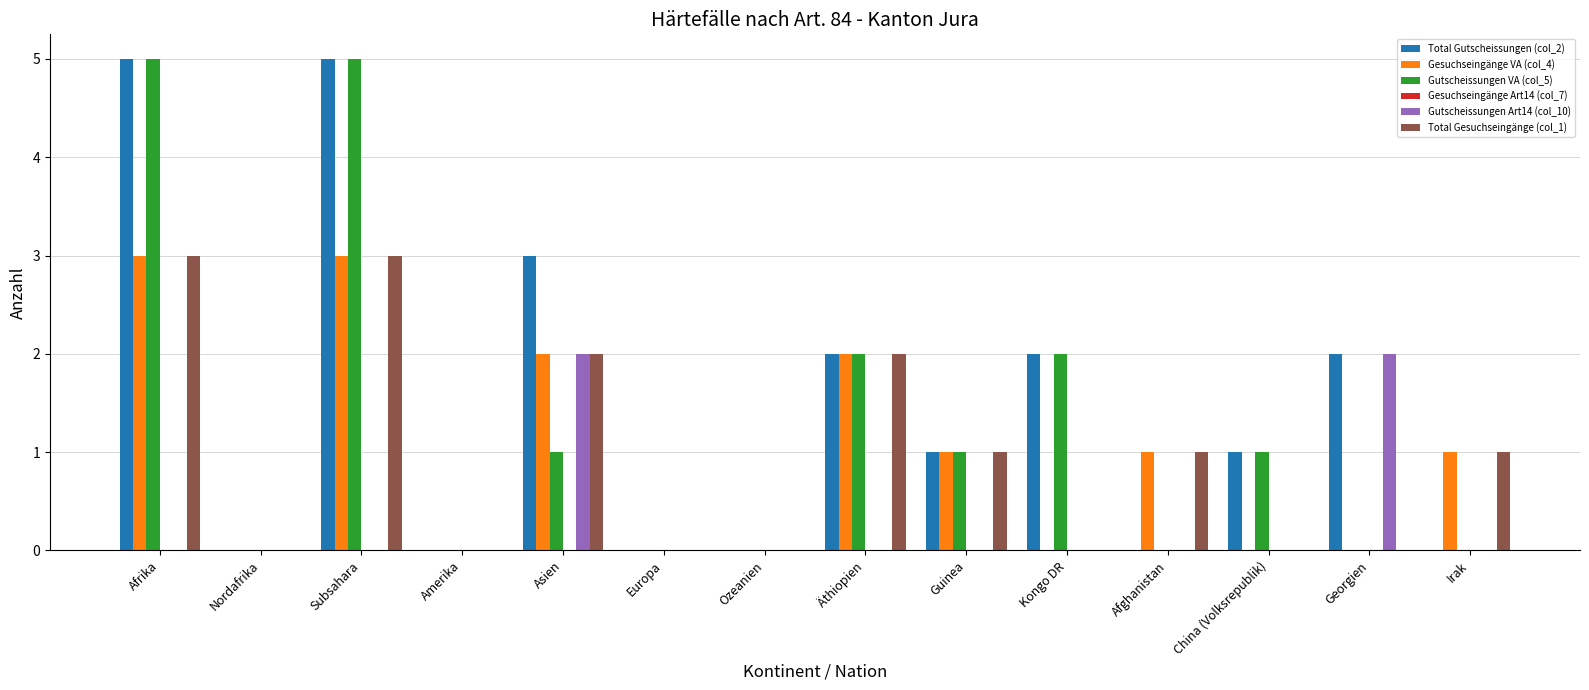

The Gutscheissungen VA (col_5) series shows 0 at Amerika. True or false?

True